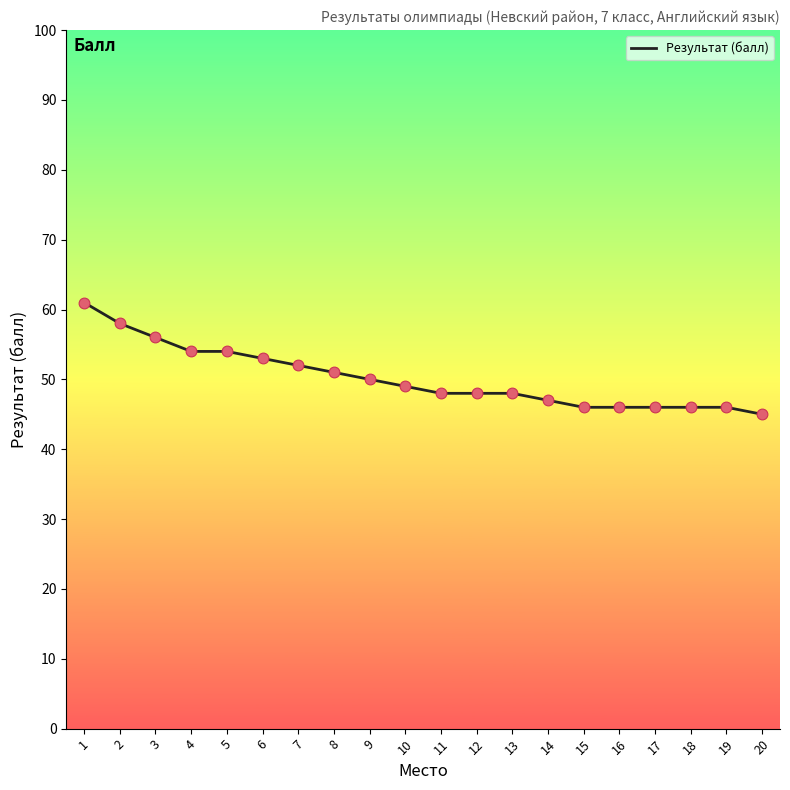

Approximately how many times larger is the value at 14 compared to 4?

0.9